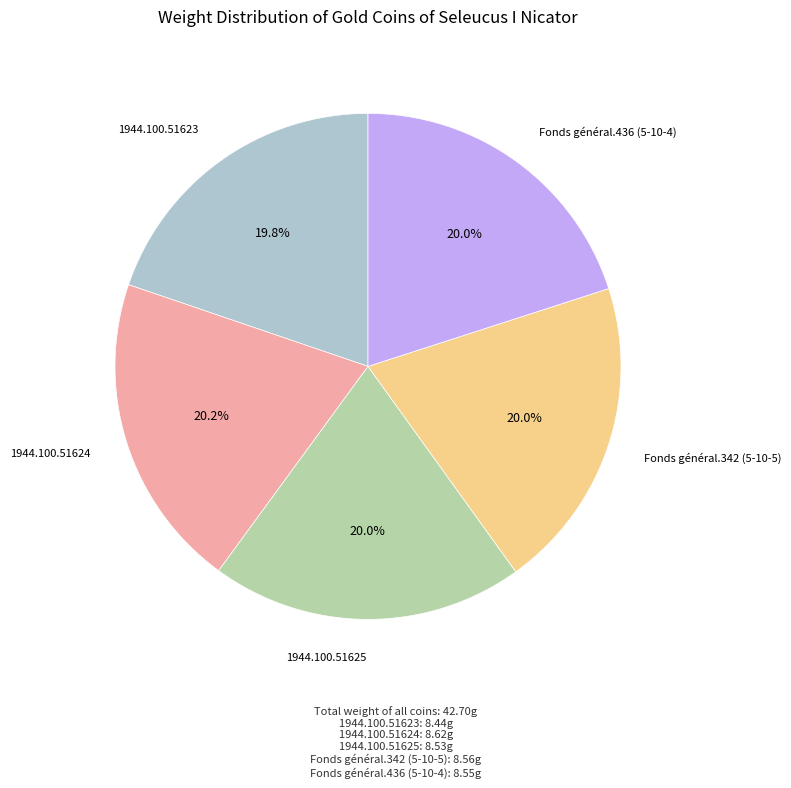

Is there a majority slice in this chart?

No